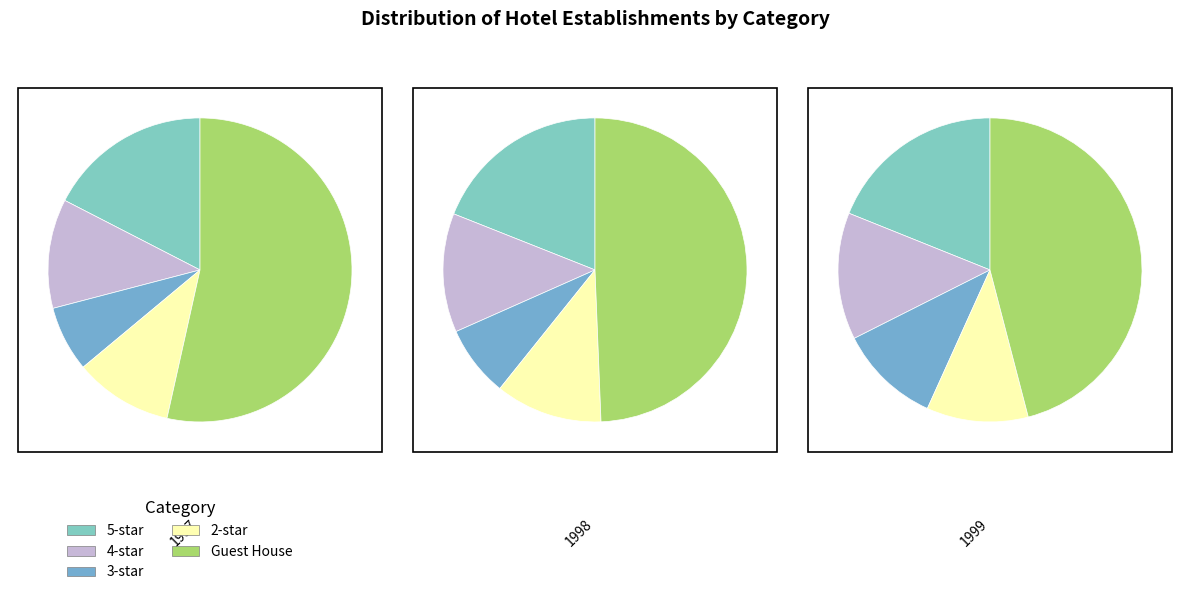

What is the spread (max minus min) of values at 1998?

33